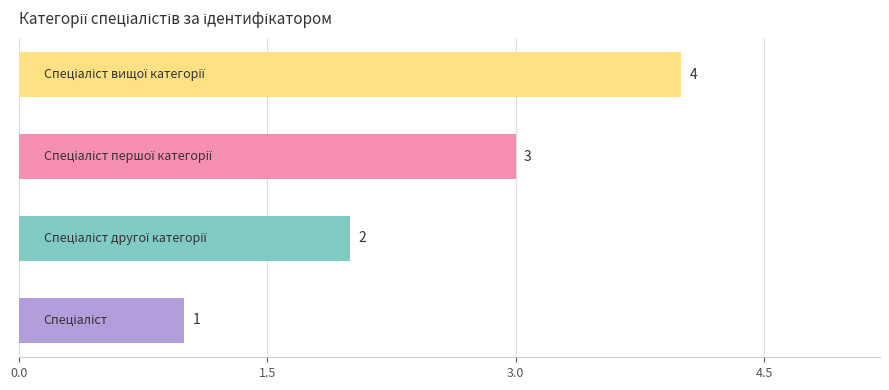

Count the values in the range 2 to 4.

3